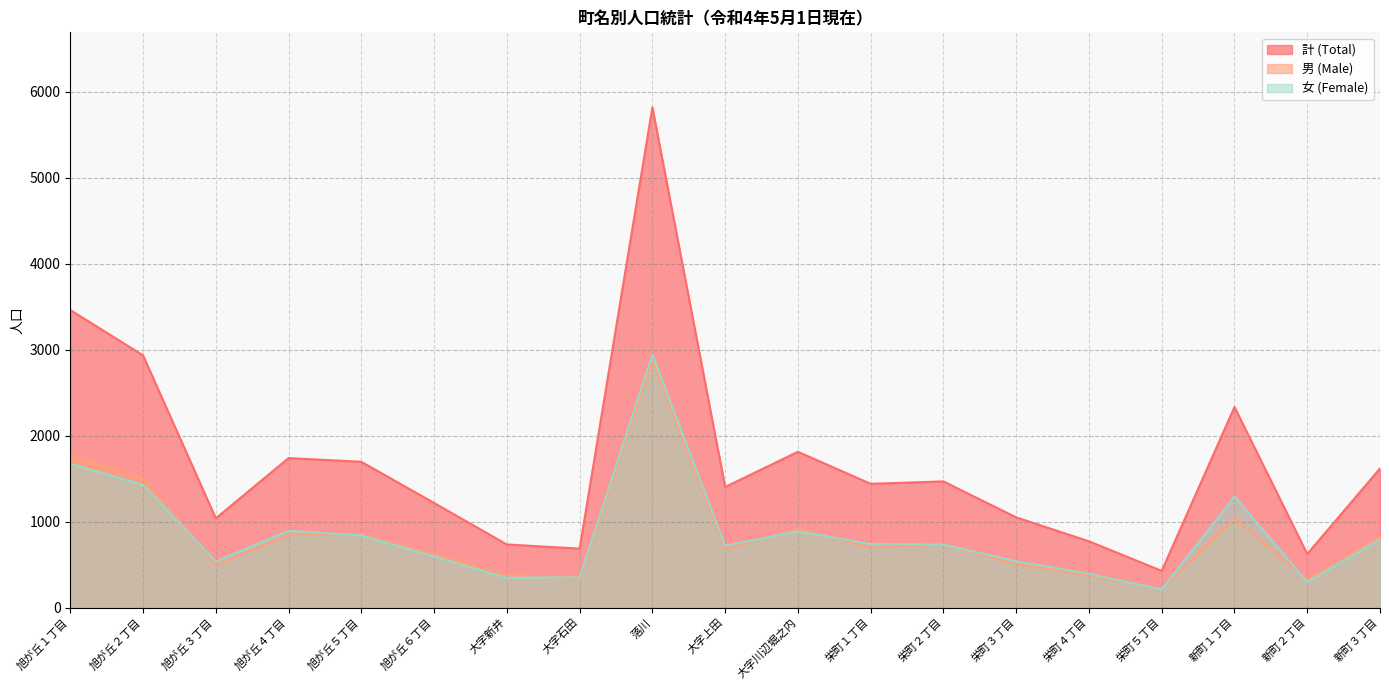

What are all the series names shown in the legend?

計 (Total), 男 (Male), 女 (Female)